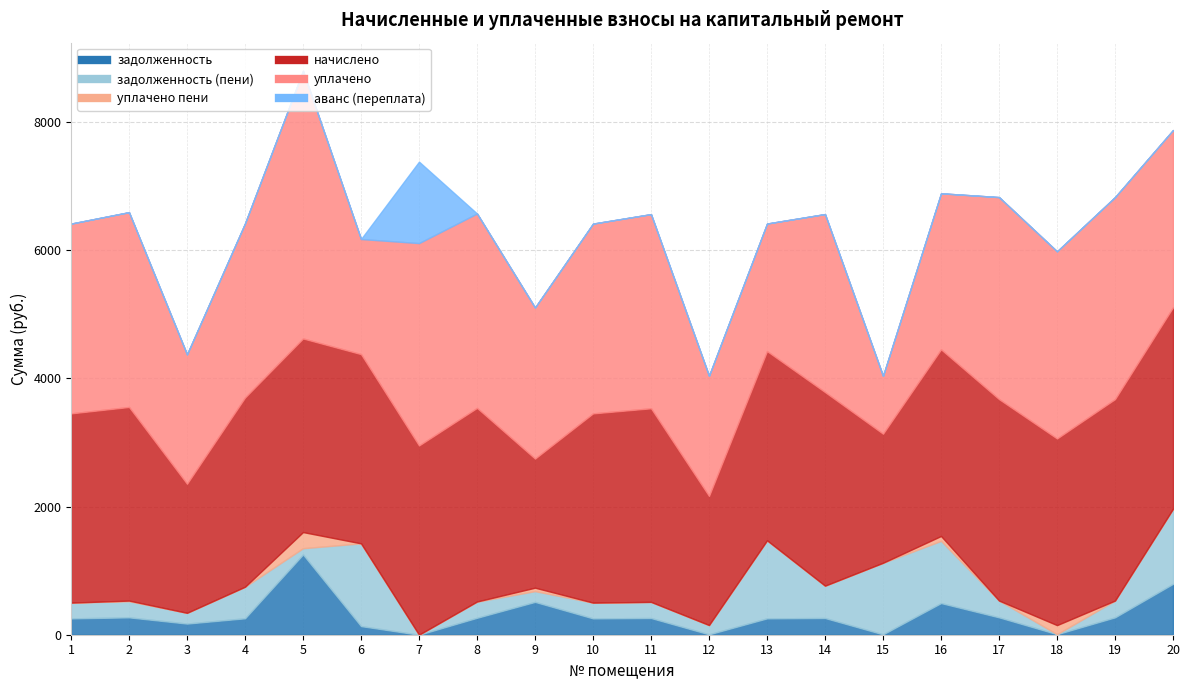

The уплачено пени series shows 0.3 at 4. True or false?

True